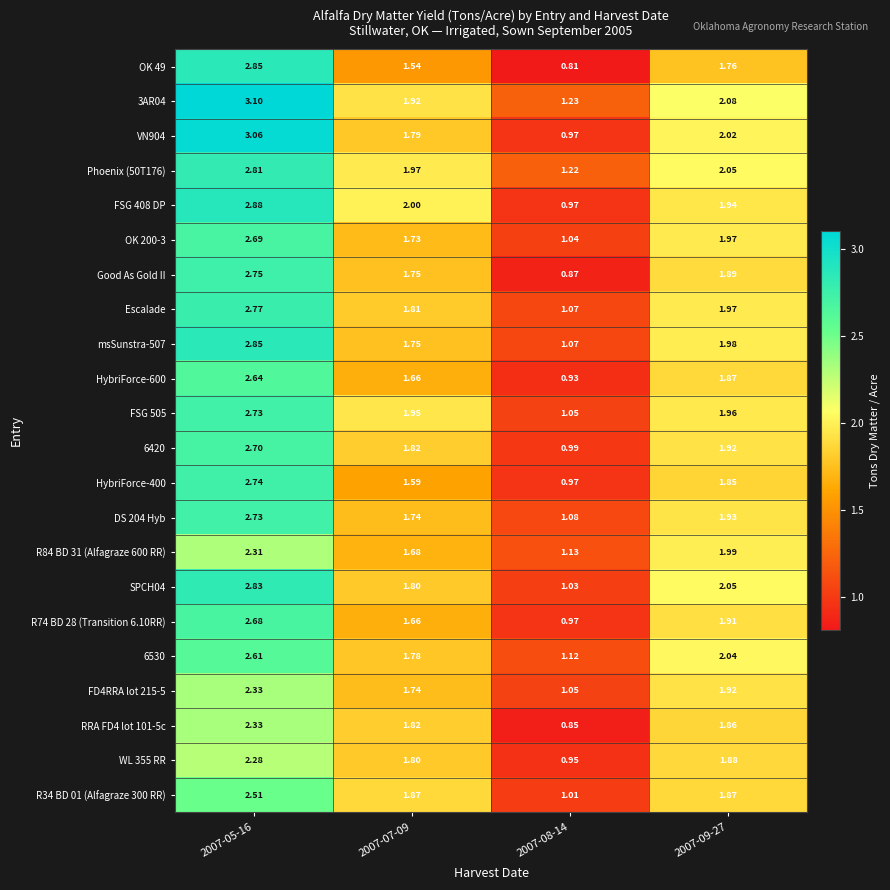

Is the value of Escalade at 2007-09-27 greater than the value of FSG 408 DP at 2007-05-16?

No